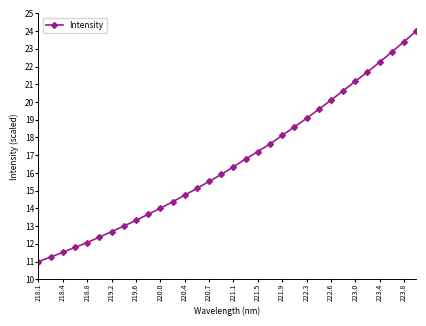

What is the difference between the maximum and minimum values?

13.0